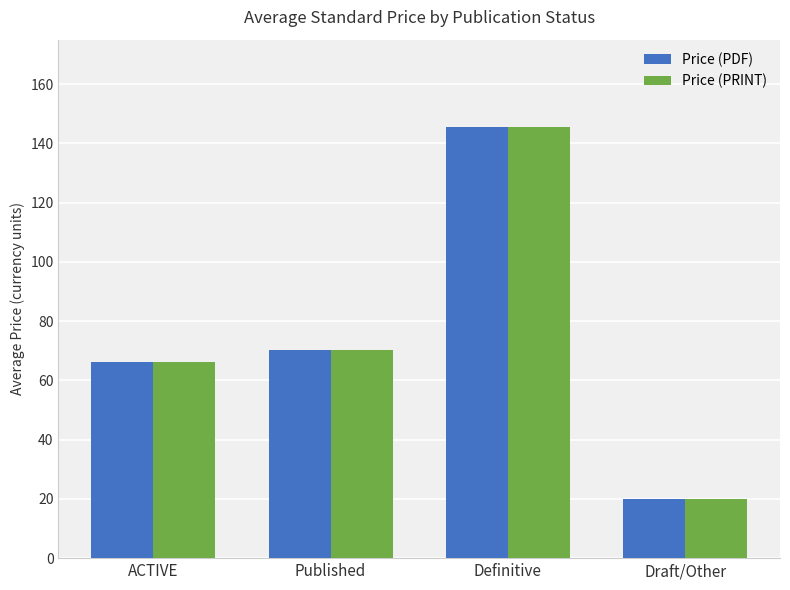

What is the sum of the Price (PRINT) values at Definitive and Published?

215.9